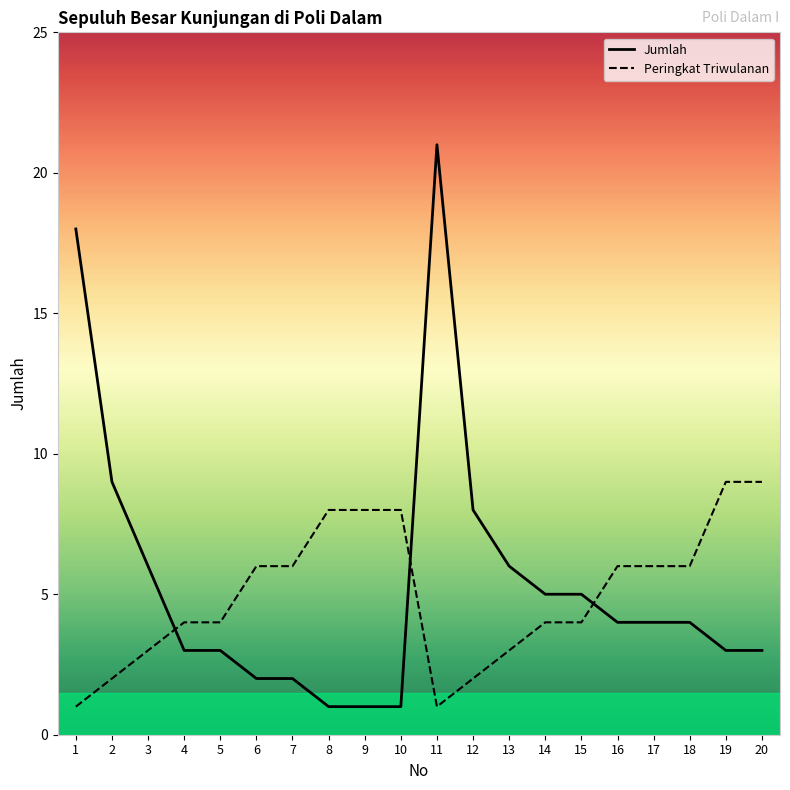

True or false: Jumlah and Peringkat Triwulanan intersect in this chart.

True